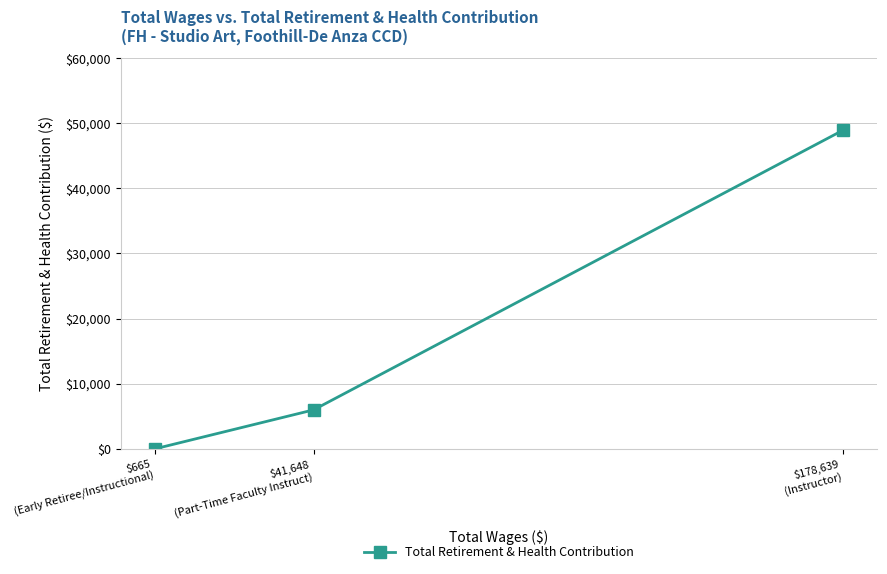

What is the label of the 2nd point from the right?

$41,648
(Part-Time Faculty Instruct)